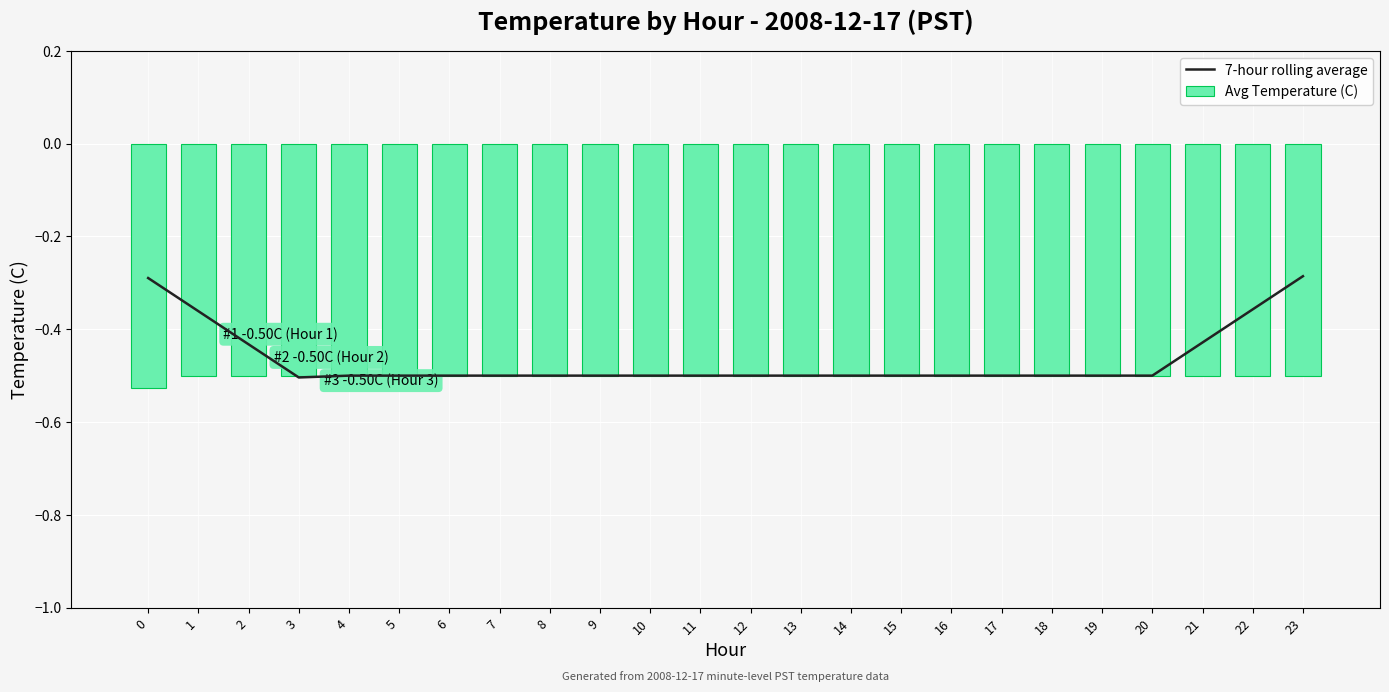

What is the greatest value displayed?

-0.3